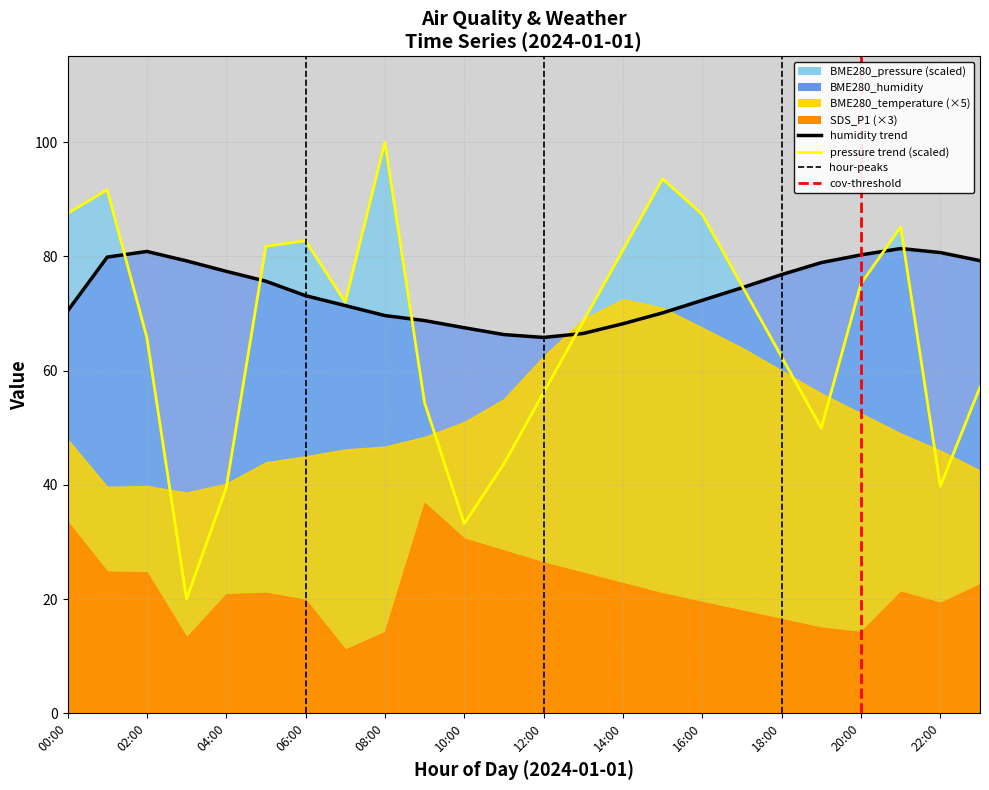

True or false: BME280_humidity and BME280_pressure intersect in this chart.

True